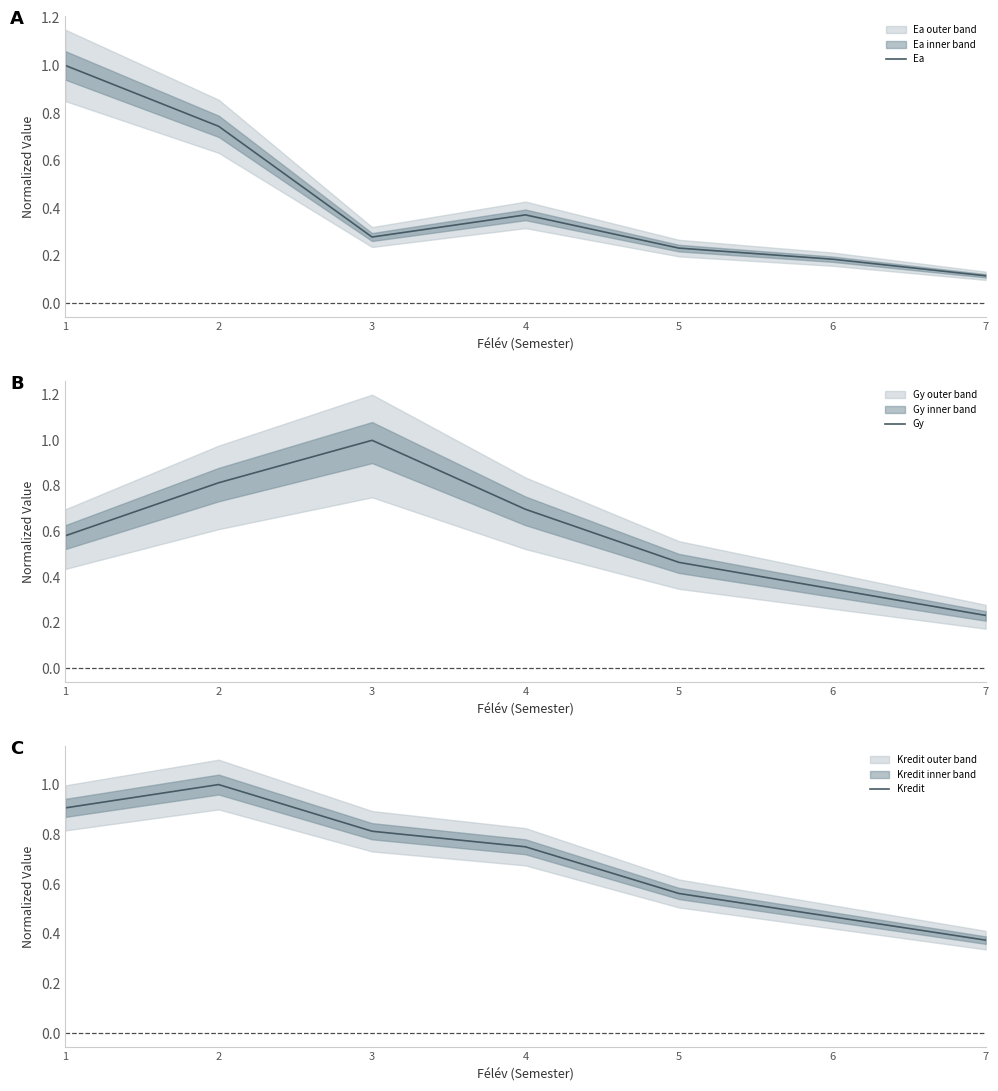

Which series changed the most between 2 and 6?

Ea